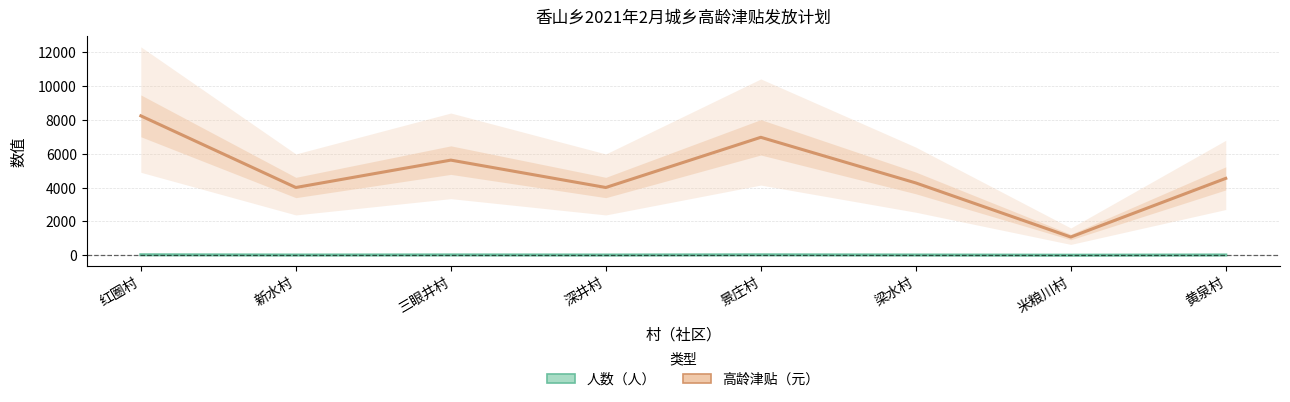

How many interior local valleys does the 高龄津贴（元） series have?

3